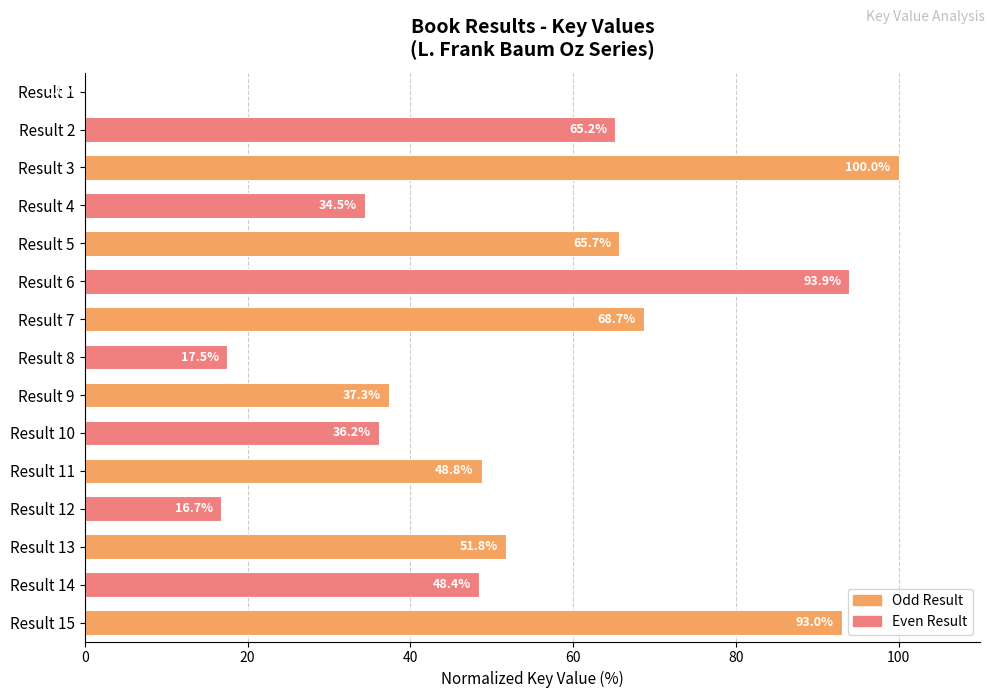

At which label is the value closest to 50?

Result 11